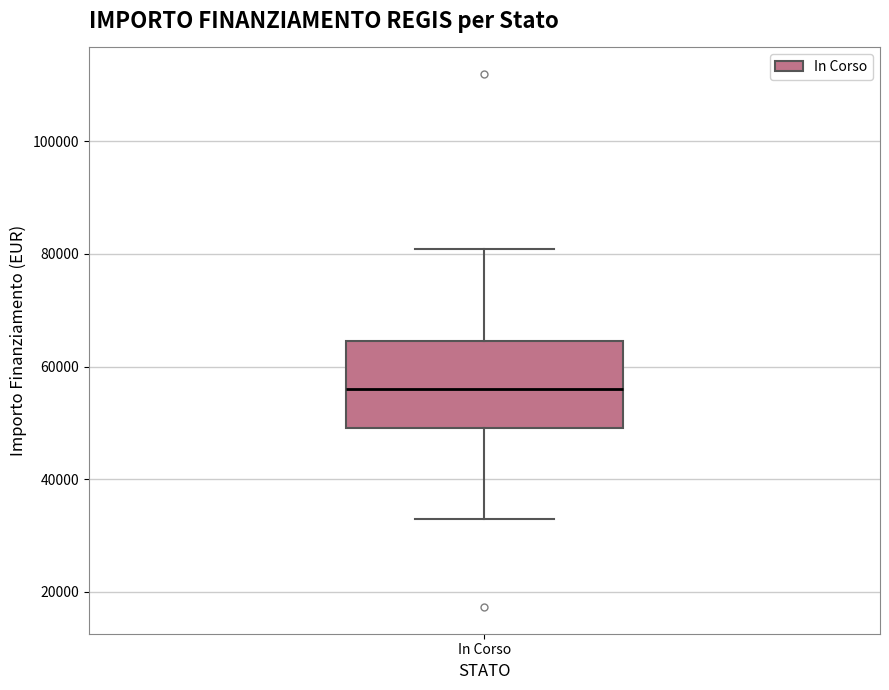

Where is the upper edge of the box for In Corso on the y-axis? The values are not printed on the chart, so give them approximately, as read against the axis.

64000